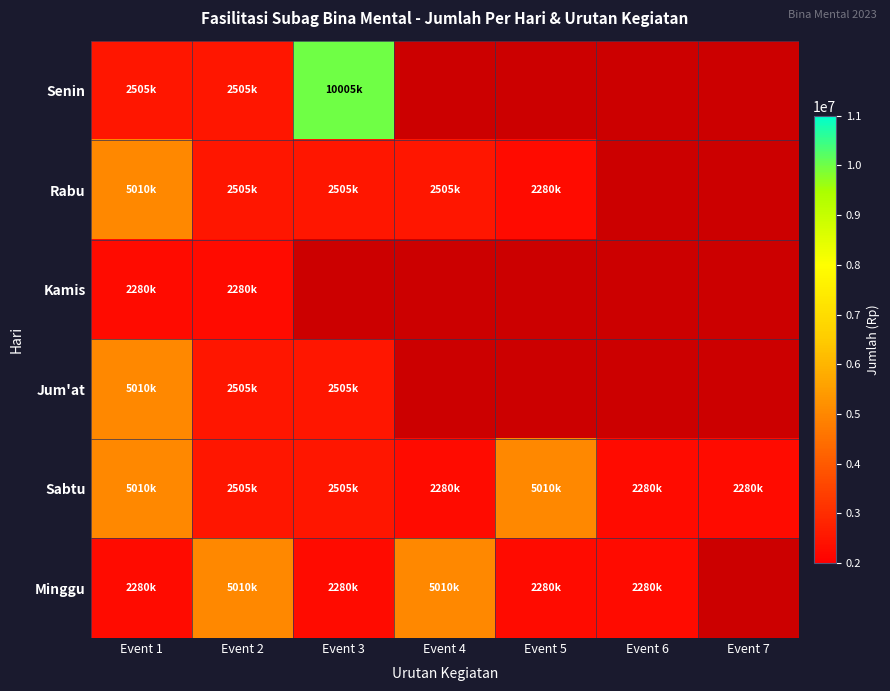

Which category has the lowest value in the Sabtu series?

Event 4